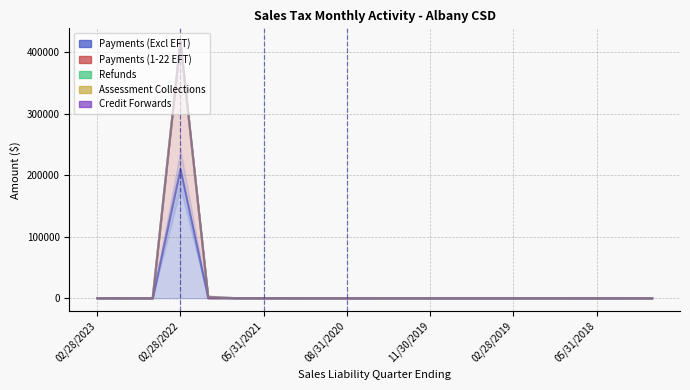

What is the label of the 17th point from the right?

11/30/2021